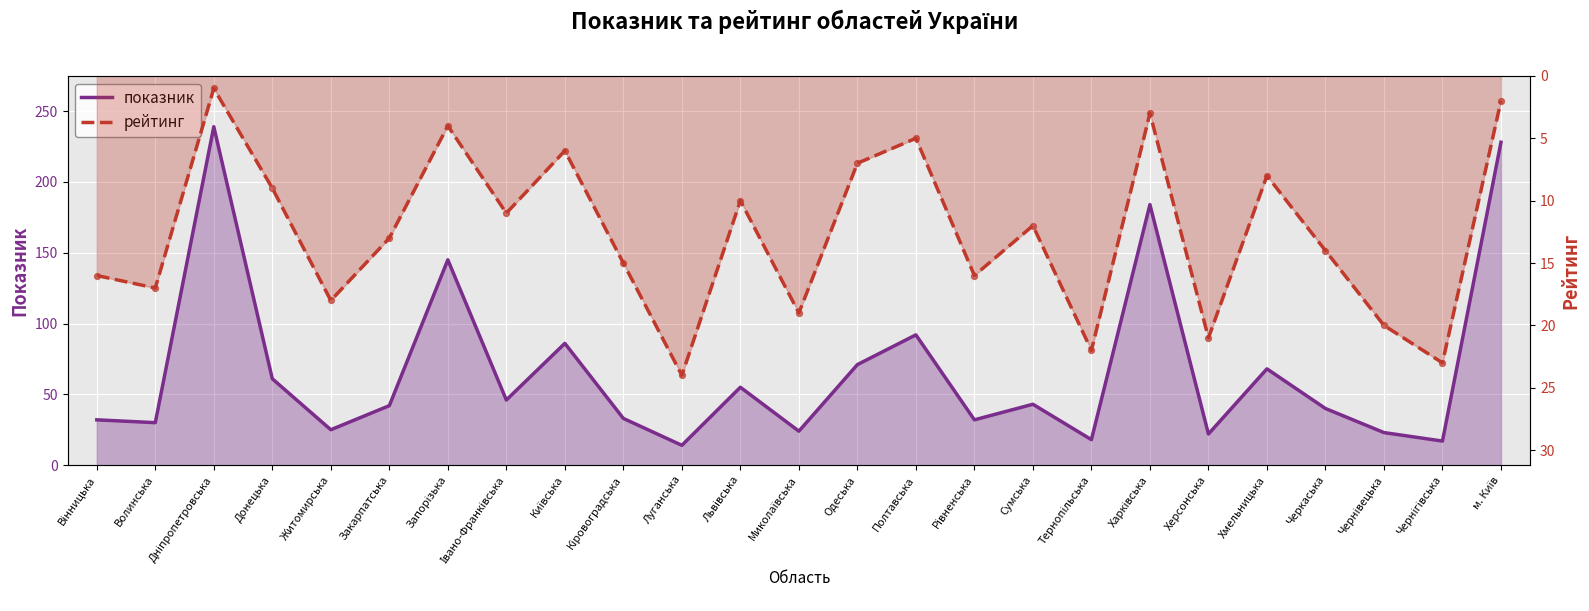

What are all the series names shown in the legend?

показник, рейтинг